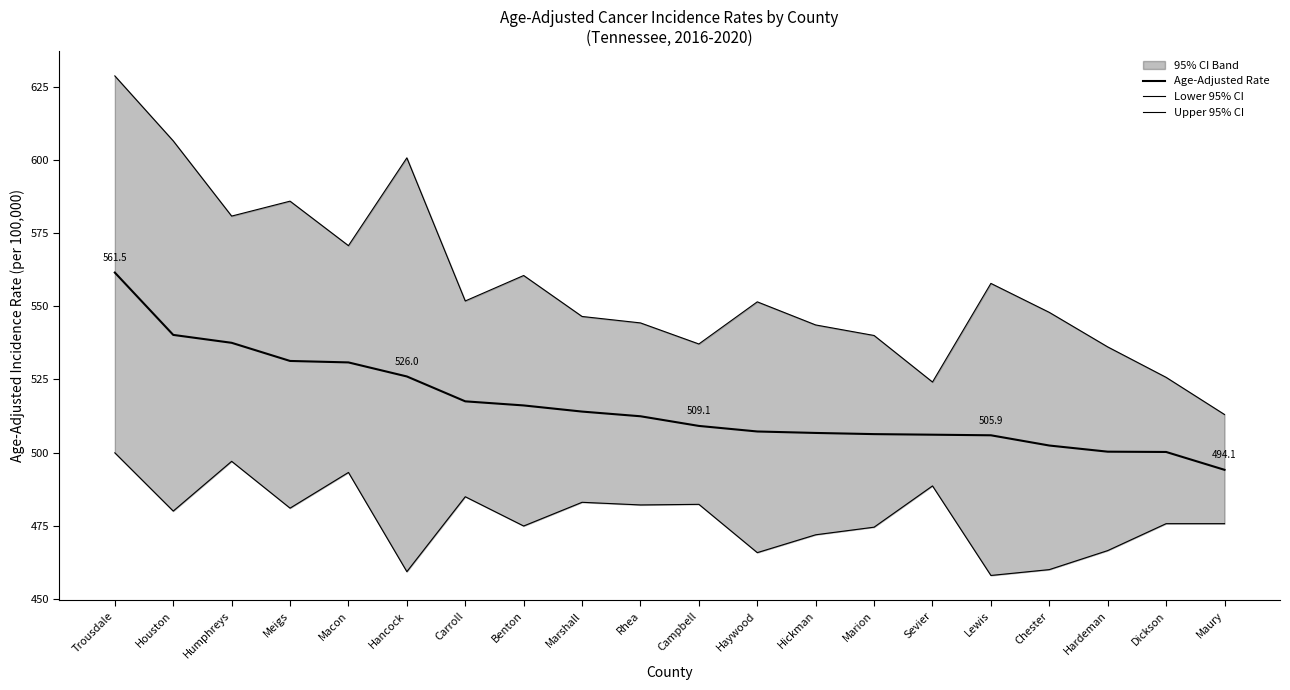

The Lower 95% CI series shows 746.9 at Dickson. True or false?

False